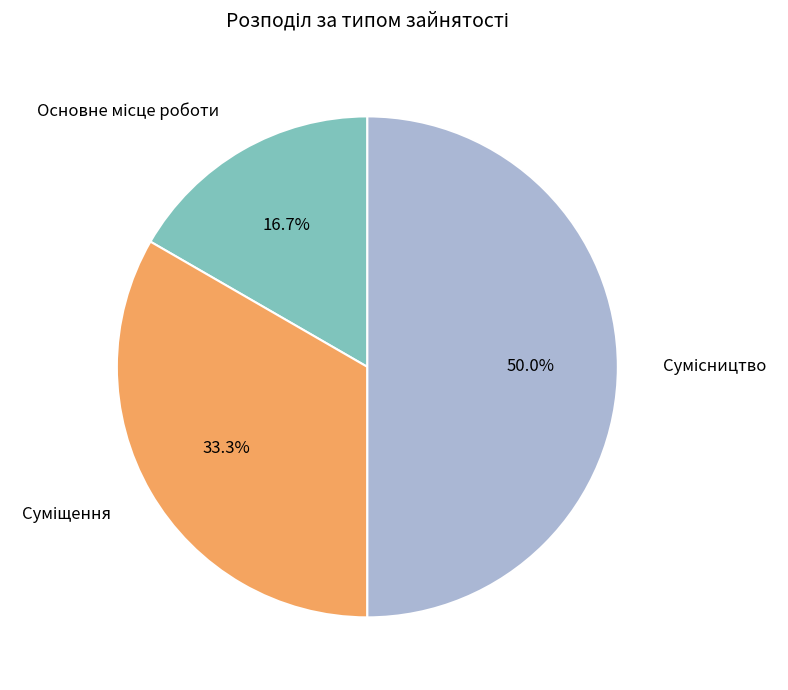

Is the sum of Суміщення and Сумісництво greater than half?

Yes